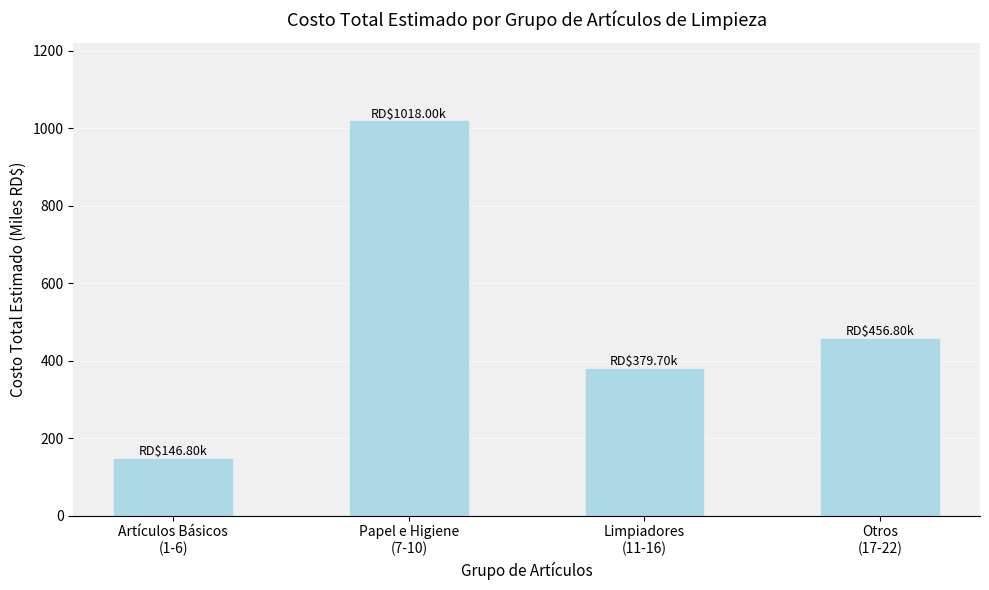

Reading left to right, list all the values displayed in this chart.

146.8	1018.0	379.7	456.8